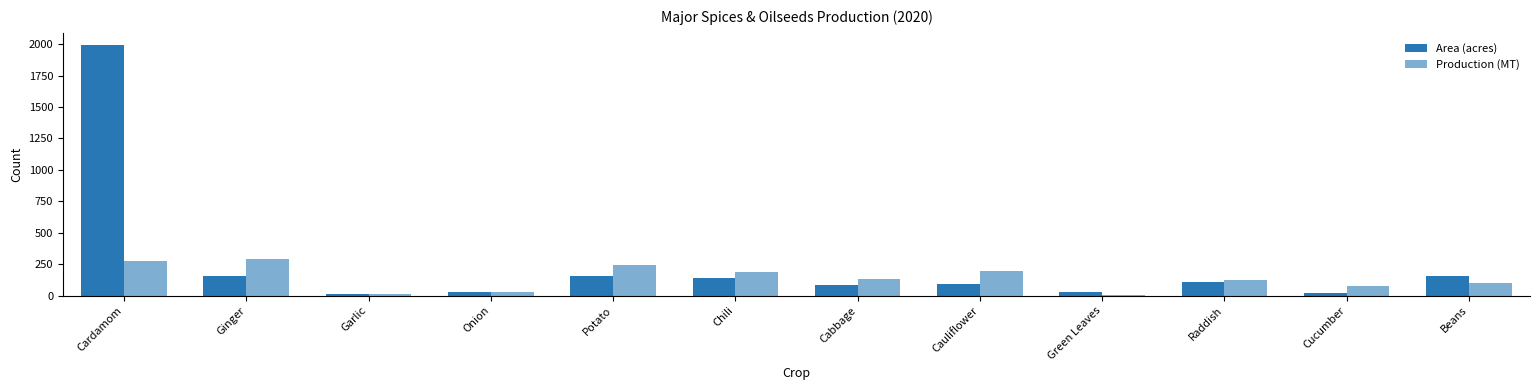

How many categories are shown in the chart?

12